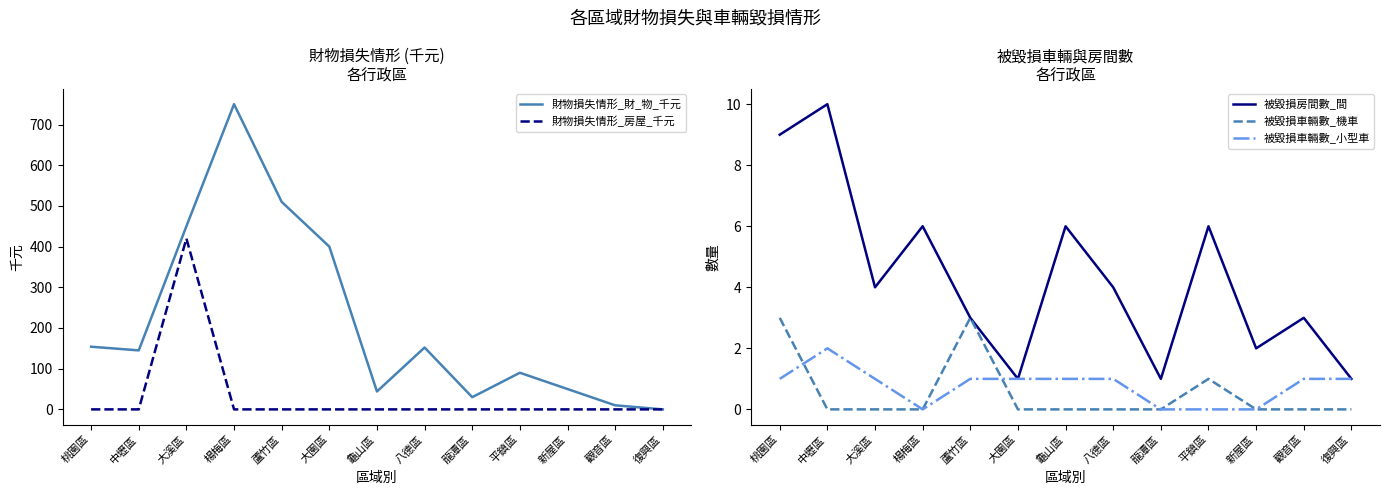

True or false: 財物損失情形_房屋_千元 and 被毀損車輛數_機車 intersect in this chart.

False